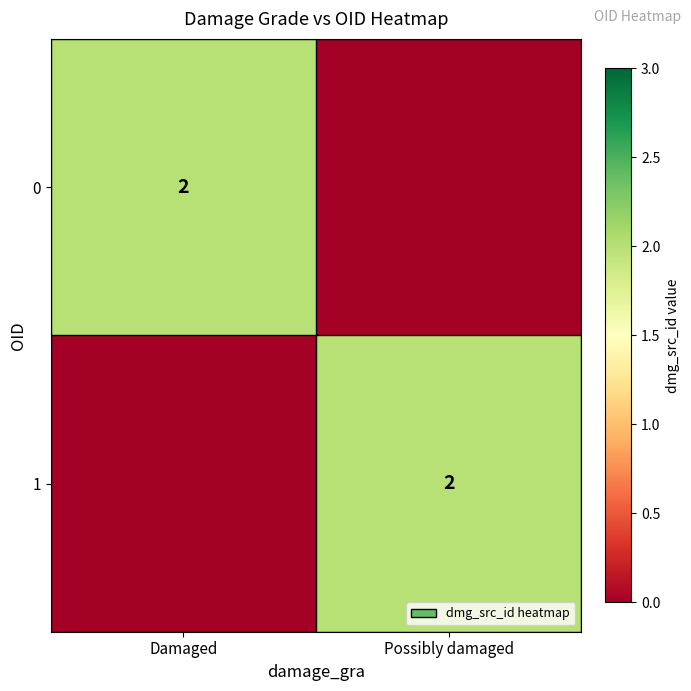

True or false: 0 has a value of 3 at Damaged.

False